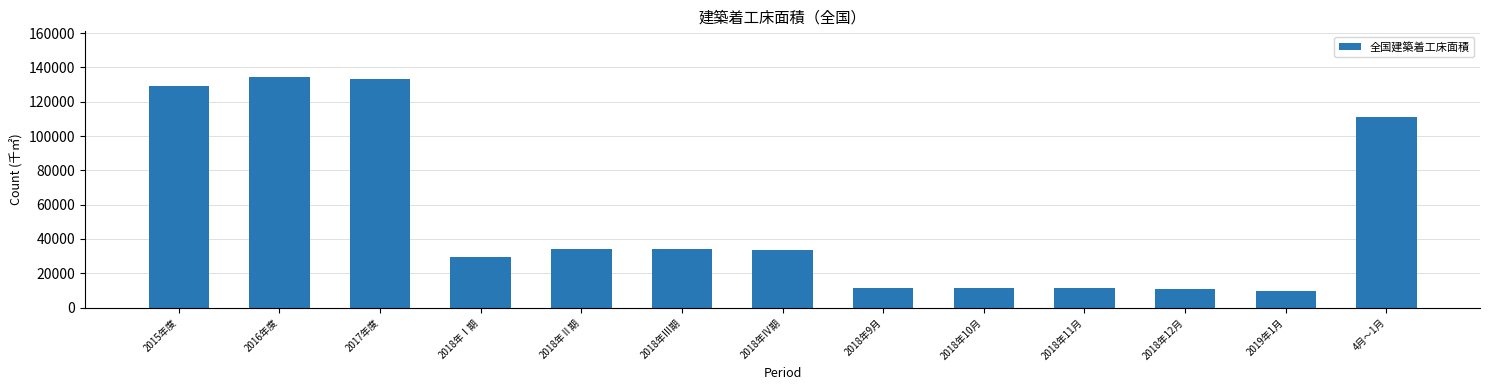

At which label is the value closest to 71951?

2018年Ⅱ期